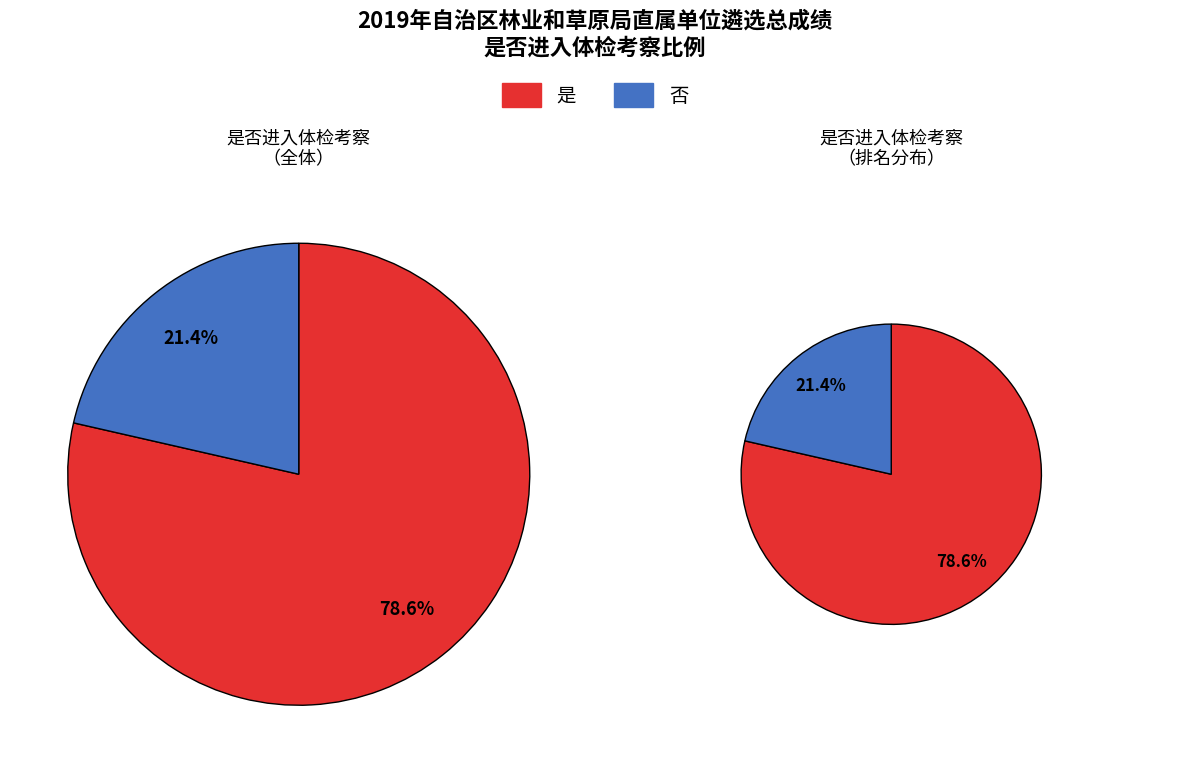

How many segments does this pie chart have?

2